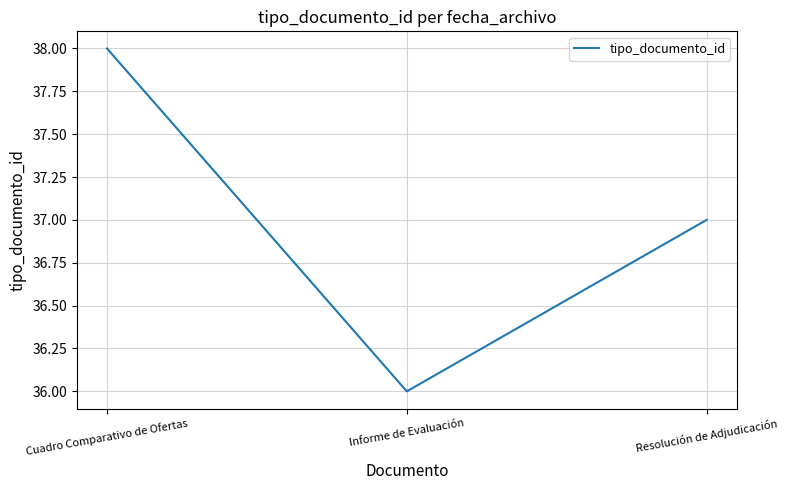

Approximately how many times larger is the value at Resolución de Adjudicación compared to Informe de Evaluación?

1.0